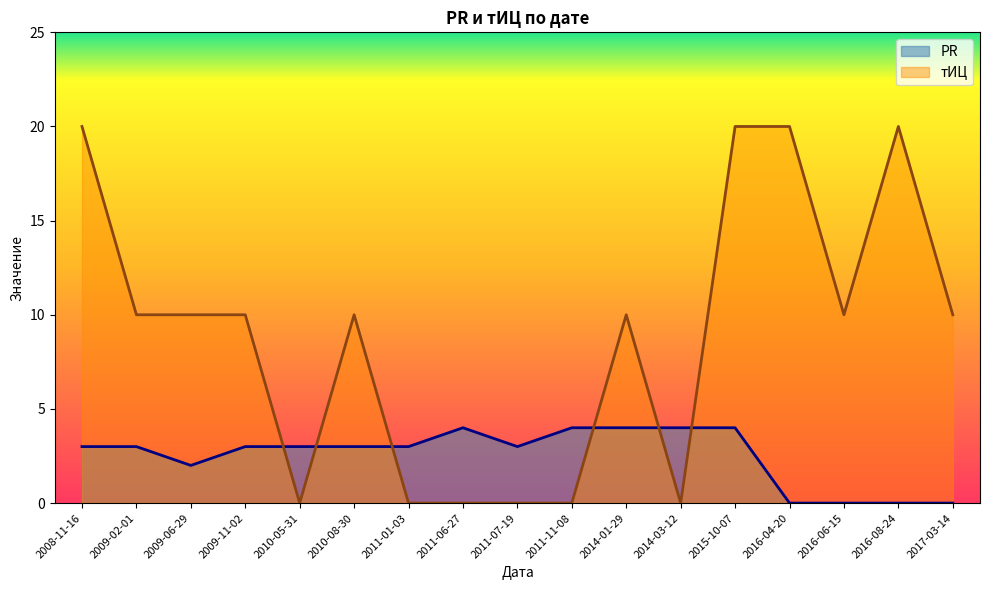

How many interior local valleys does the тИЦ series have?

3